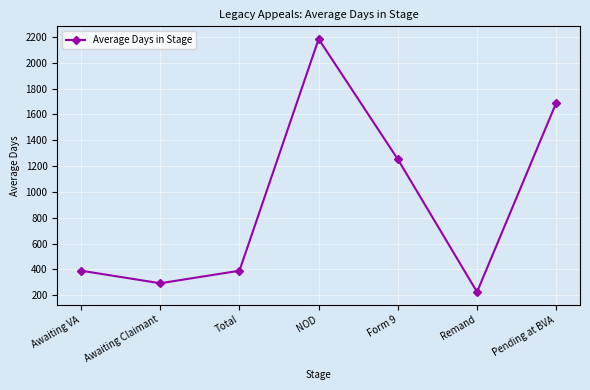

What position from the left is Awaiting VA?

1